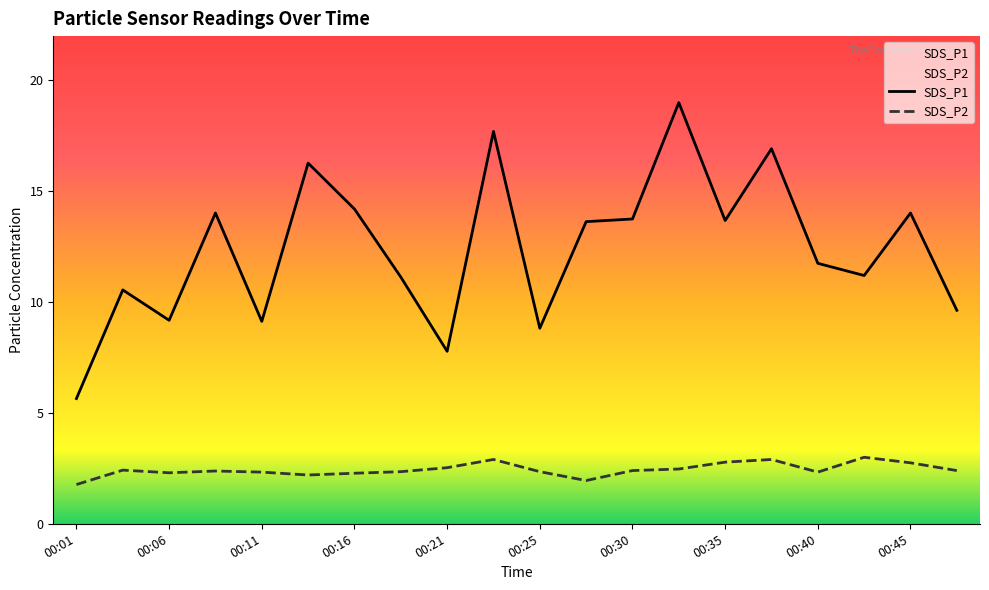

Reading left to right, list all the values displayed in this chart.

SDS_P1: 5.7	10.6	9.2	14.0	9.1	16.3	14.2	11.1	7.8	17.7	8.8	13.6	13.8	19.0	13.7	16.9	11.8	11.2	14.0	9.6
SDS_P2: 1.8	2.4	2.3	2.4	2.3	2.2	2.3	2.4	2.5	2.9	2.4	1.9	2.4	2.5	2.8	2.9	2.3	3.0	2.8	2.4